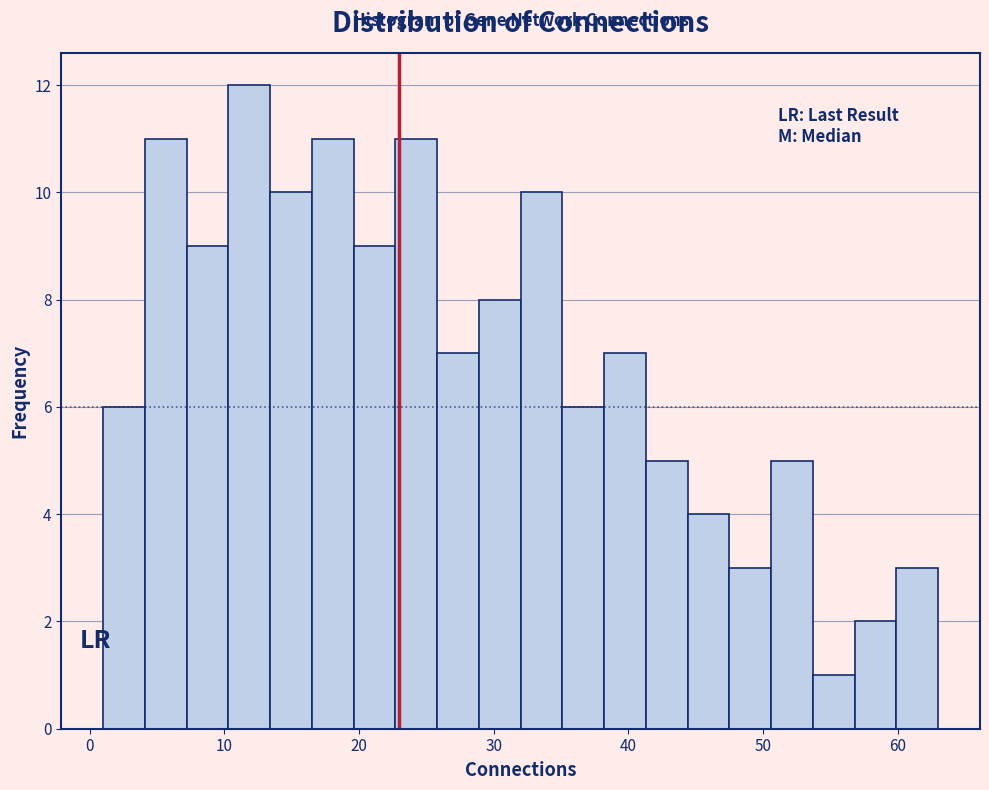

Around what value on the x-axis is the tallest bar? Give the approximate position of its centre, as read against the axis.

12